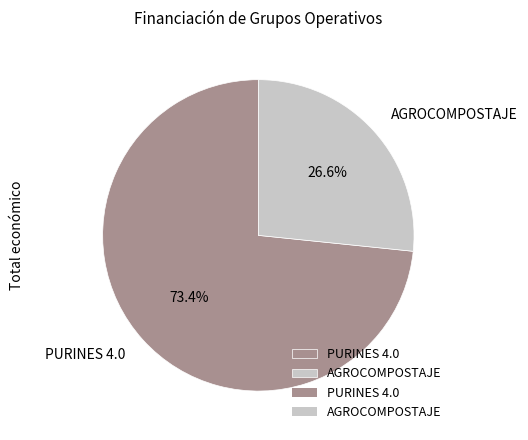

To the nearest percent, what is the difference between the largest and smallest slice percentages?

47%